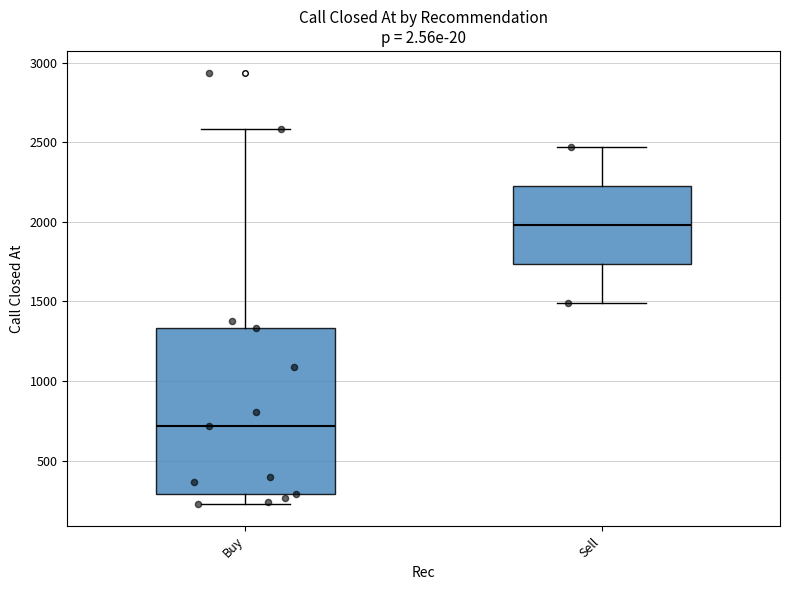

Comparing the boxes themselves (not the whiskers), which one is the tallest?

Buy